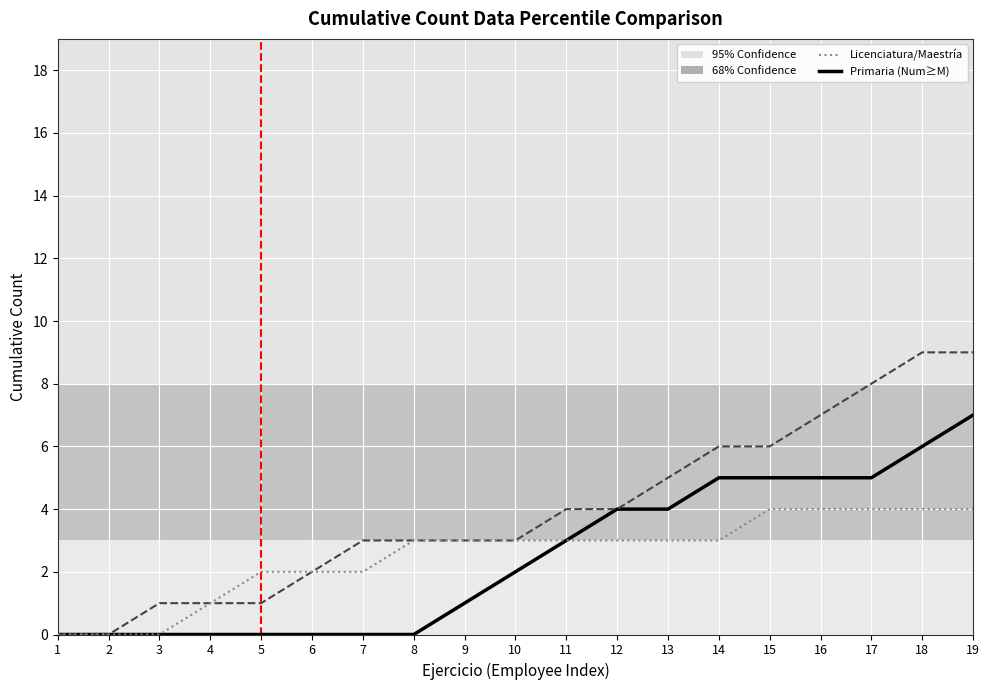

What is the total value across all series at 19?

20